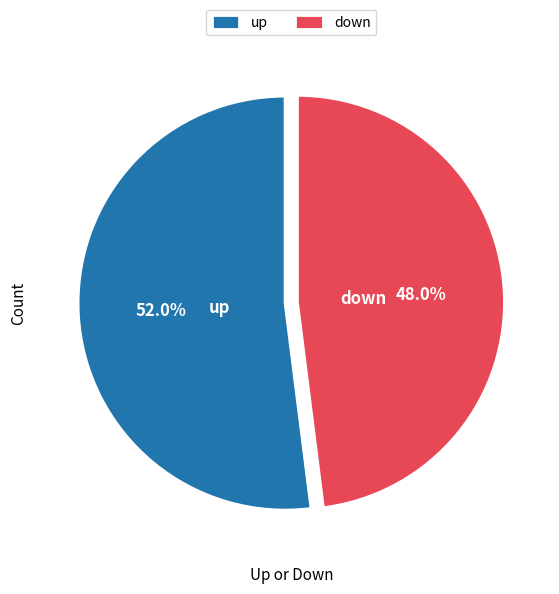

To the nearest percent, what portion does up represent?

52%